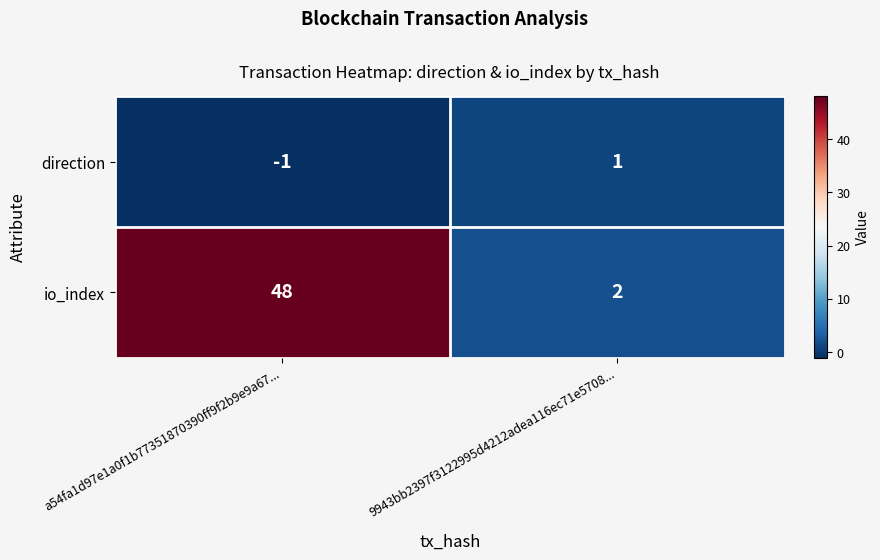

At which label does io_index reach its peak?

a54fa1d97e1a0f1b77351870390ff9f2b9e9a67...